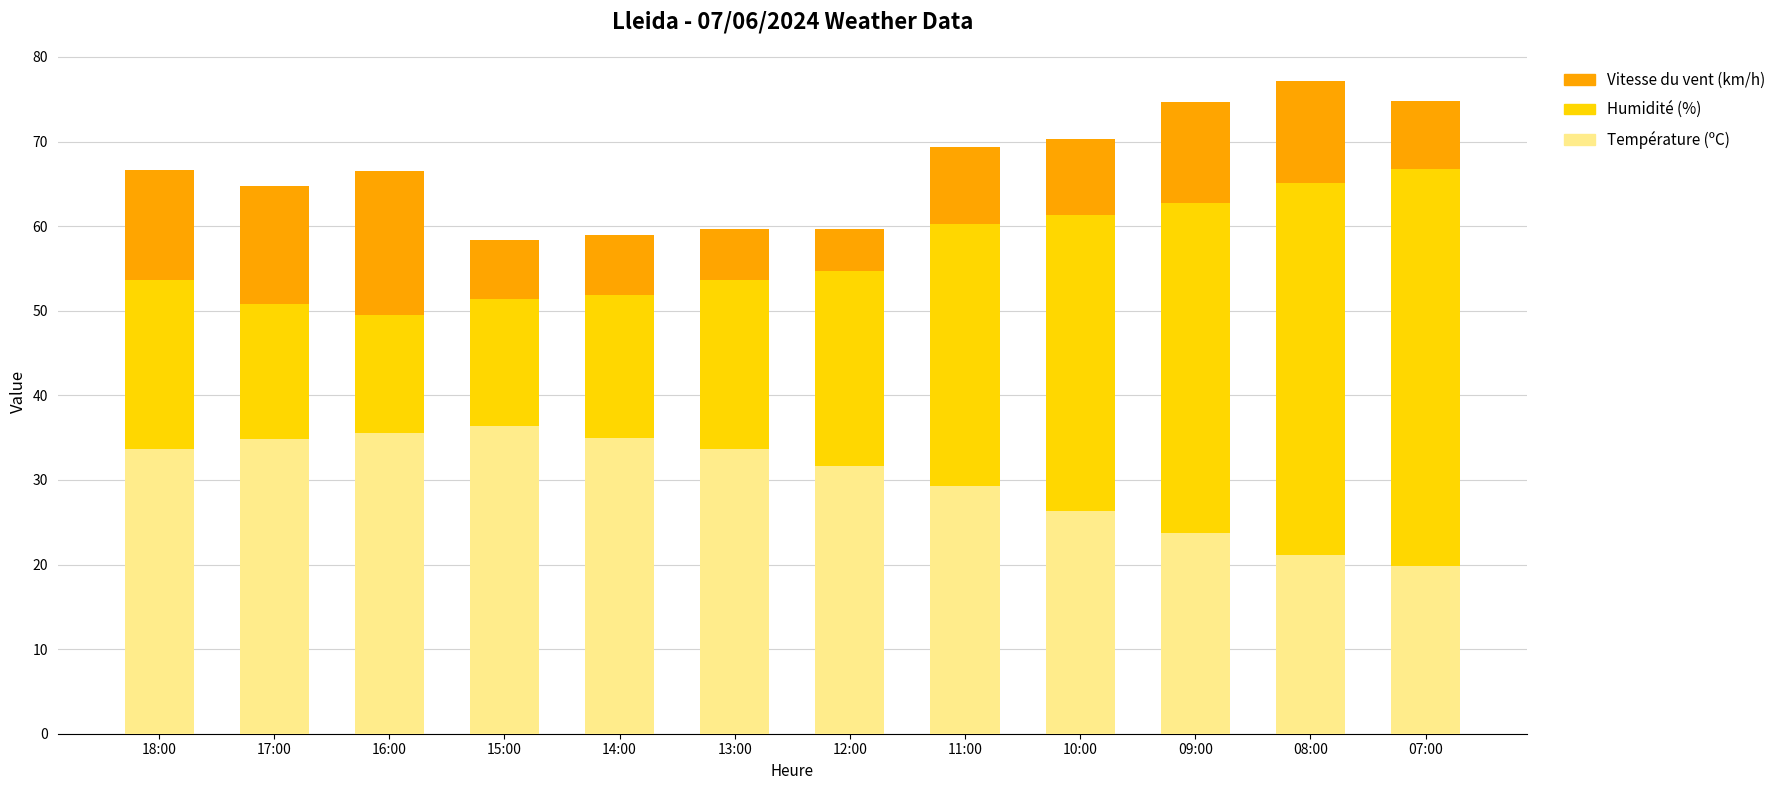

What is the minimum value for Température (ºC)?

19.8